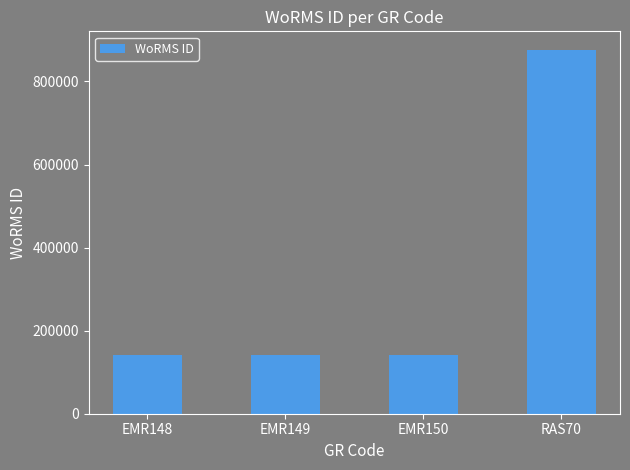

What value does the data have at RAS70, to the nearest 50?

876800